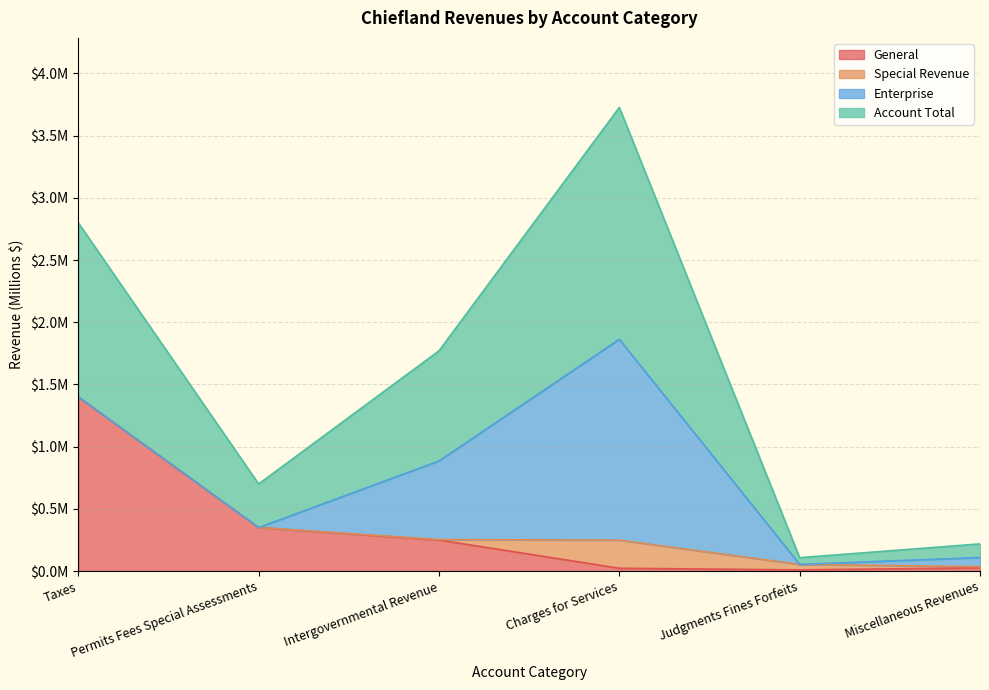

Which label corresponds to the smallest value in the chart?

Judgments Fines Forfeits